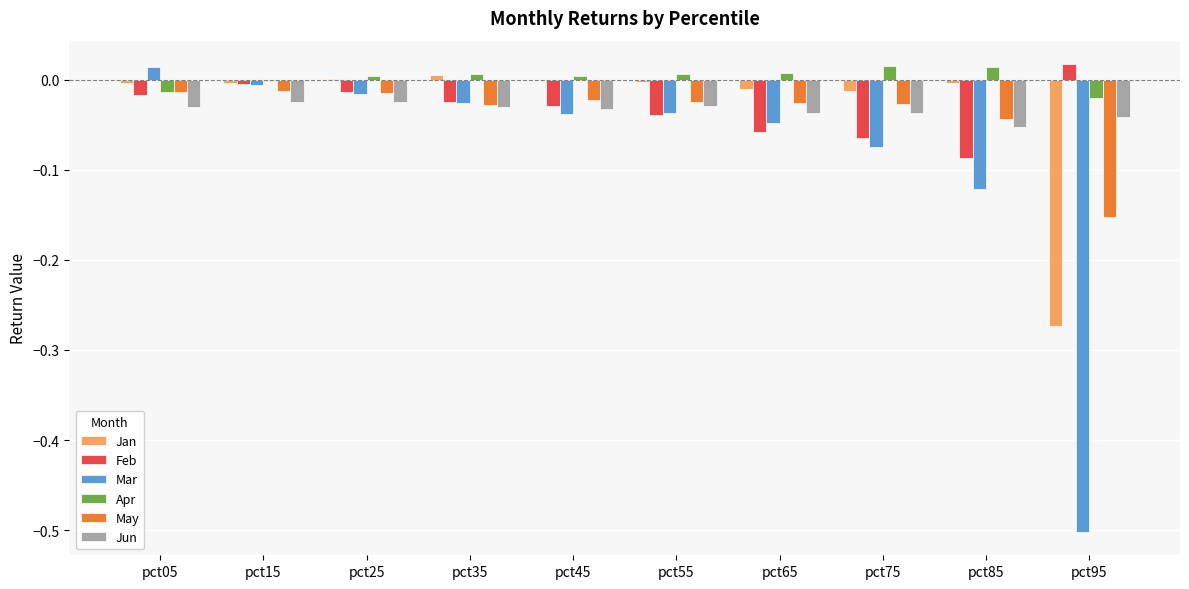

Which series has the largest total across all categories?

Apr